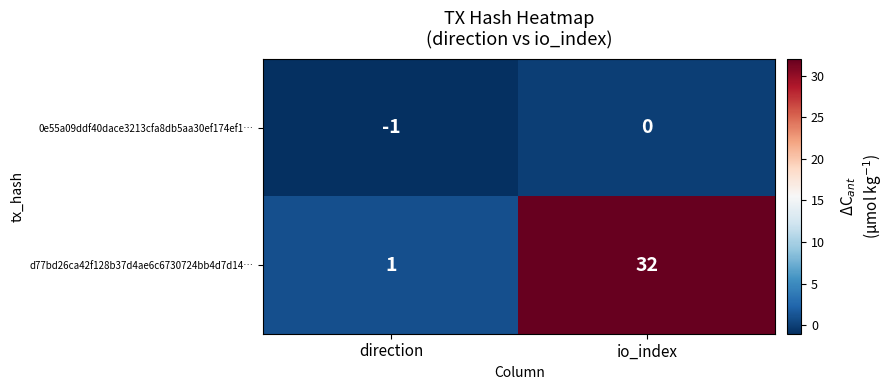

Reading left to right, extract all data points from this chart.

0e55a09ddf40dace3213cfa8db5aa30ef174ef1…: -1	0
d77bd26ca42f128b37d4ae6c6730724bb4d7d14…: 1	32